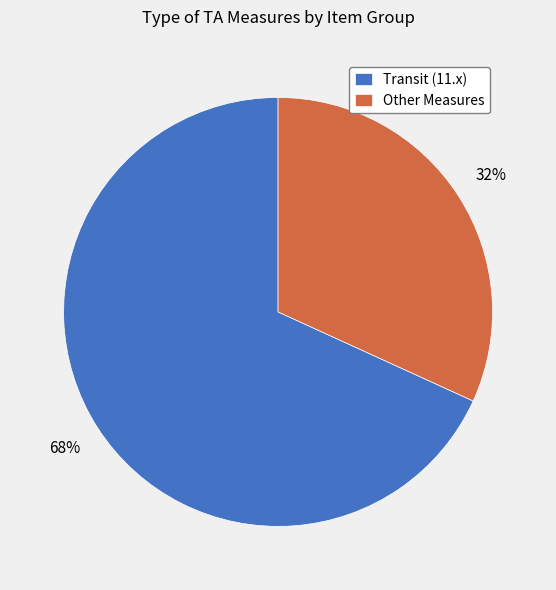

Which has a higher value, Transit (11.x) or Other Measures?

Transit (11.x)